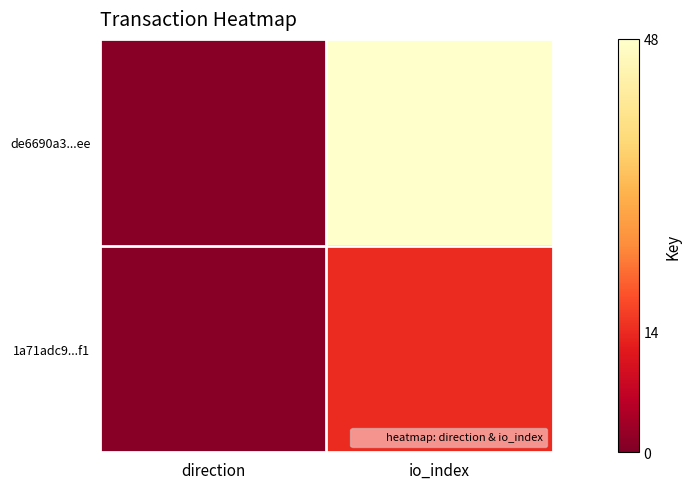

Which series has the largest range (max minus min)?

de6690a3...ee